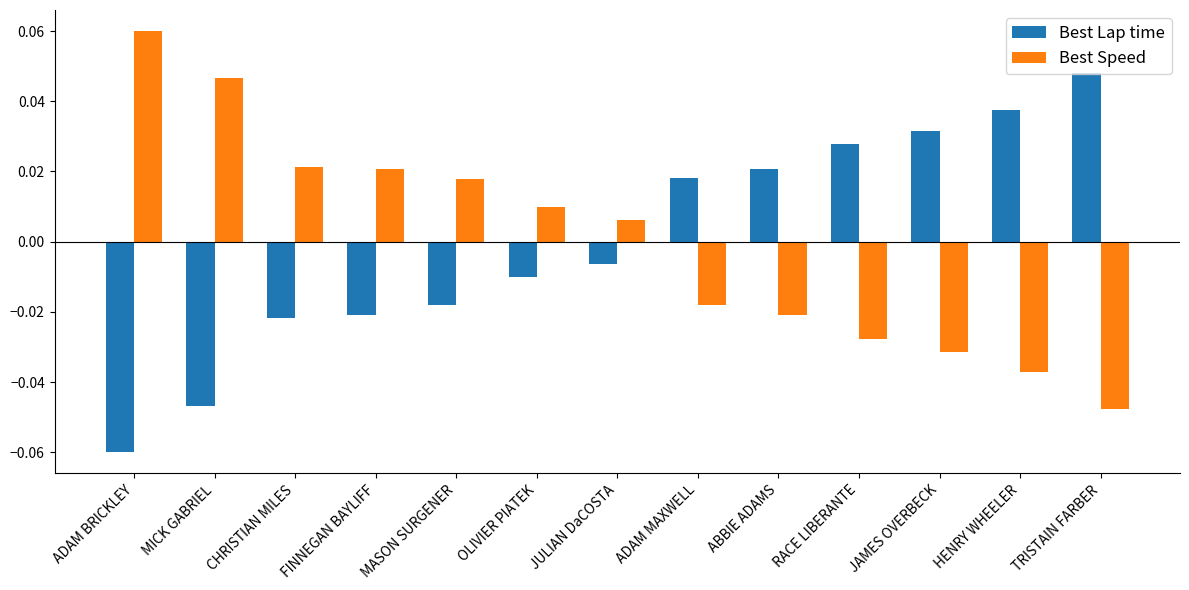

True or false: Best Lap time has a value of -0.0 at ADAM BRICKLEY.

False